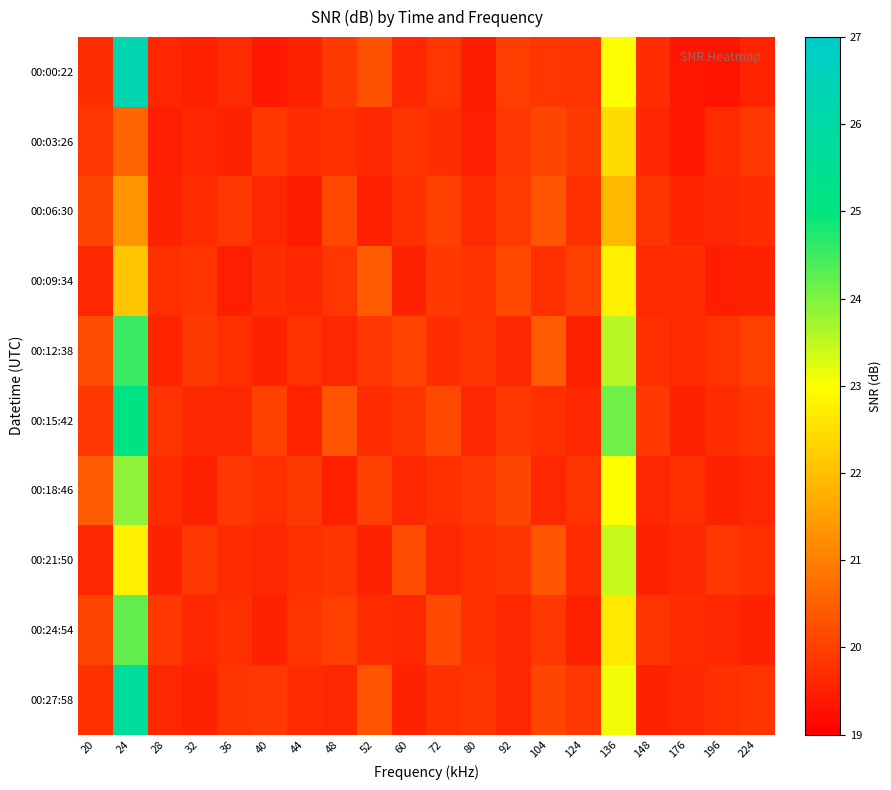

At which category does the chart reach its peak across all series?

24